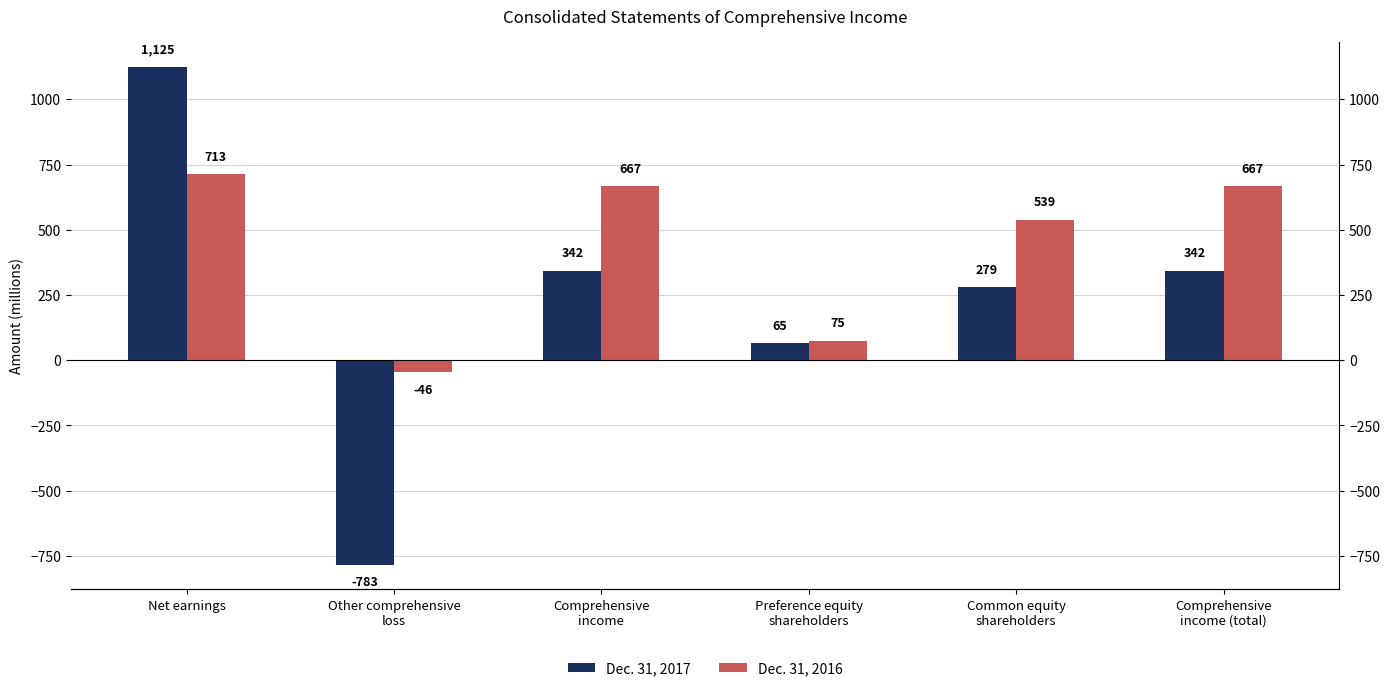

Reading left to right, what are all the values shown in this chart?

Dec. 31, 2017: 1125	-783	342	65	279	342
Dec. 31, 2016: 713	-46	667	75	539	667